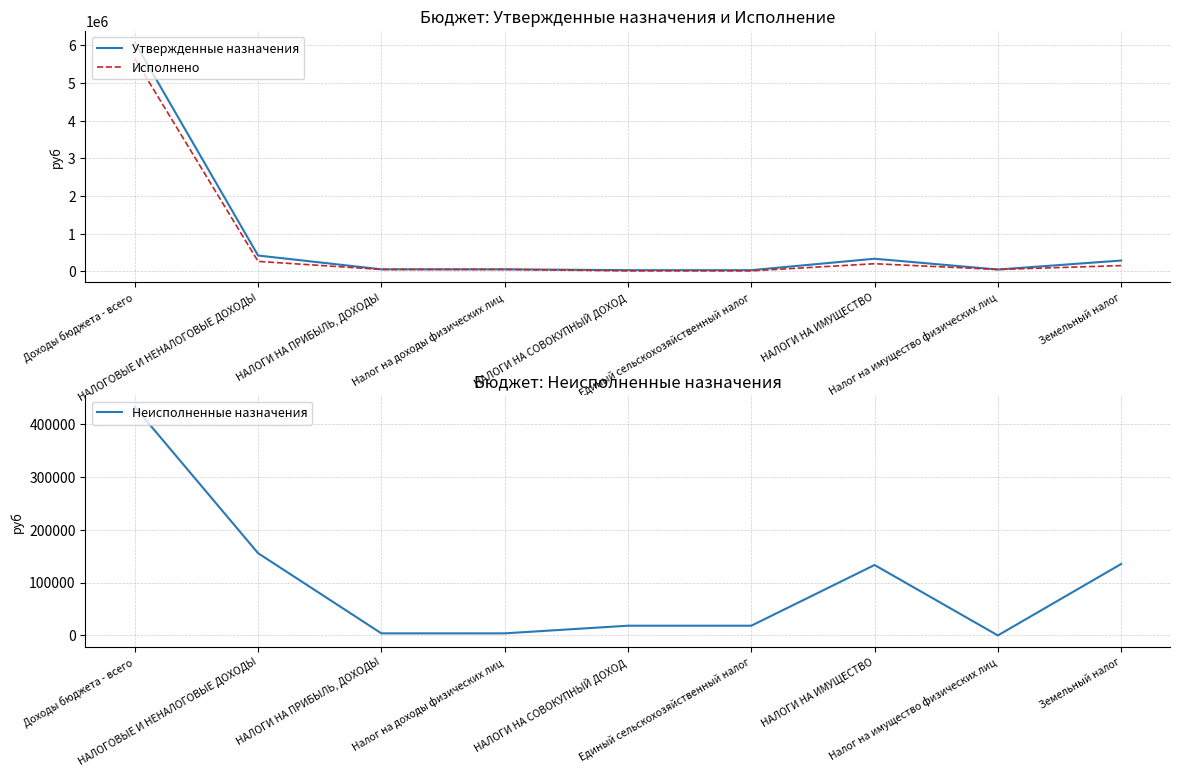

Where is the first local maximum for Исполнено?

НАЛОГИ НА ИМУЩЕСТВО